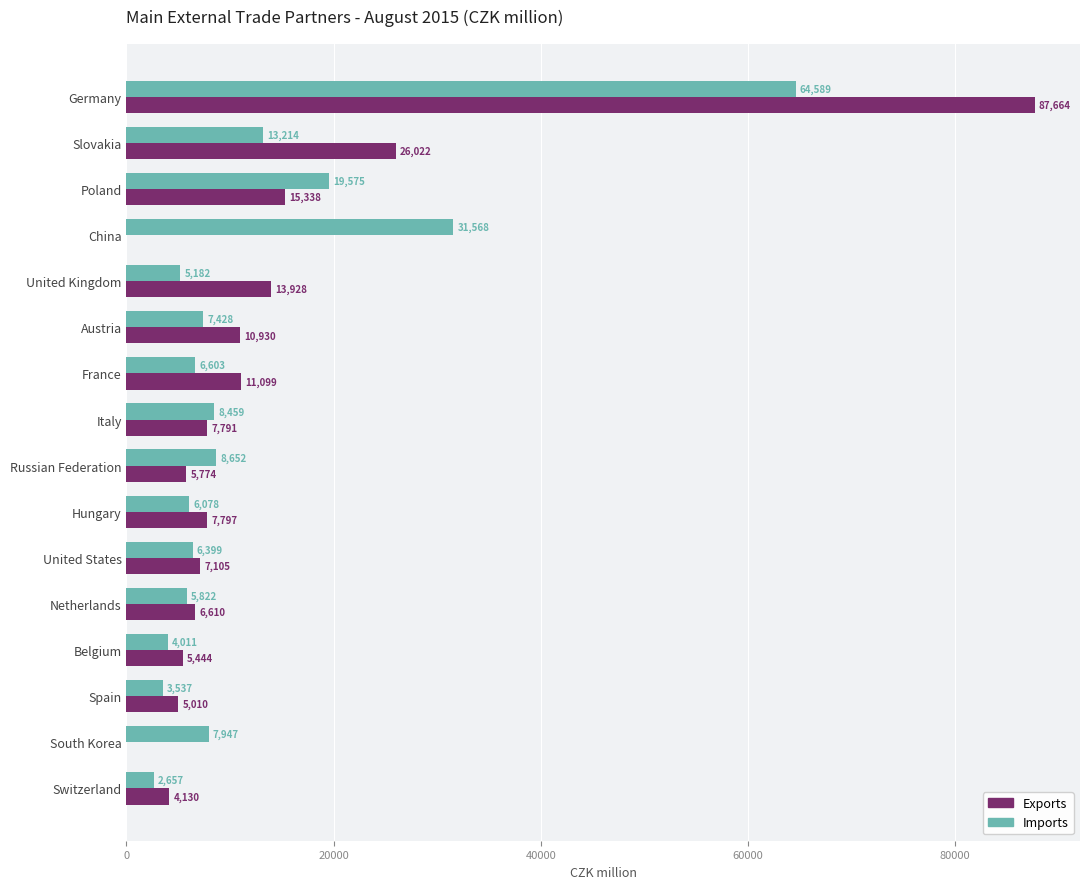

Where is Exports nearest to the value 43832?

Slovakia